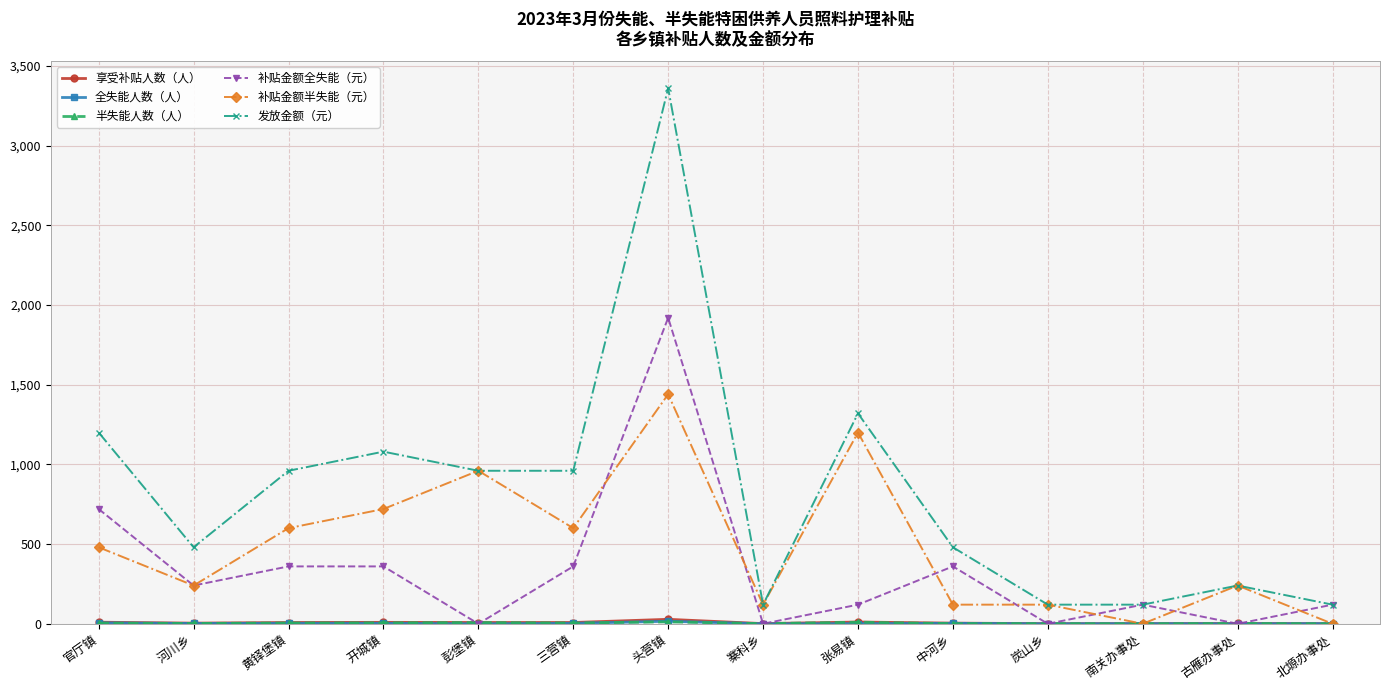

Where is the first local maximum for 发放金额（元）?

开城镇